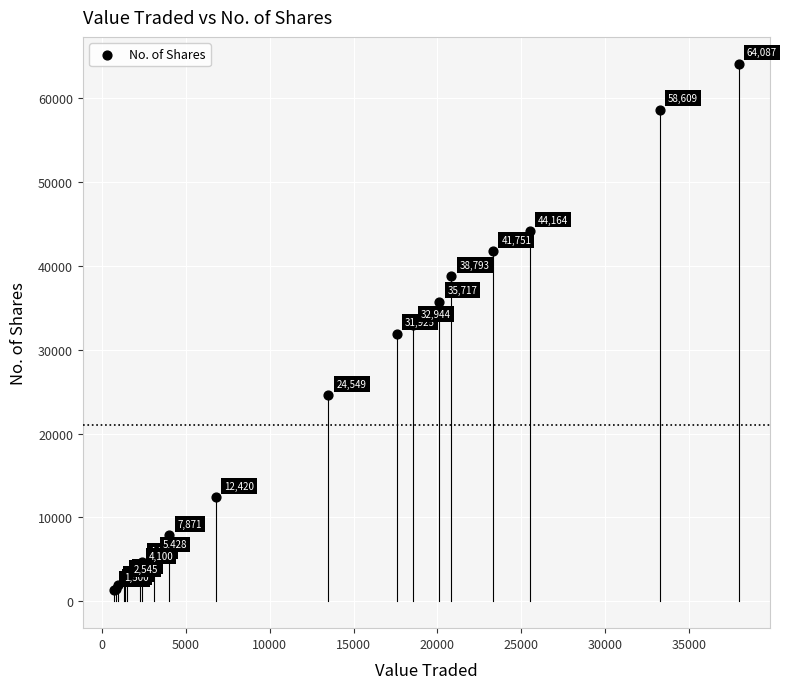

What Y value in the scatter plot is closest to 32719?

32944